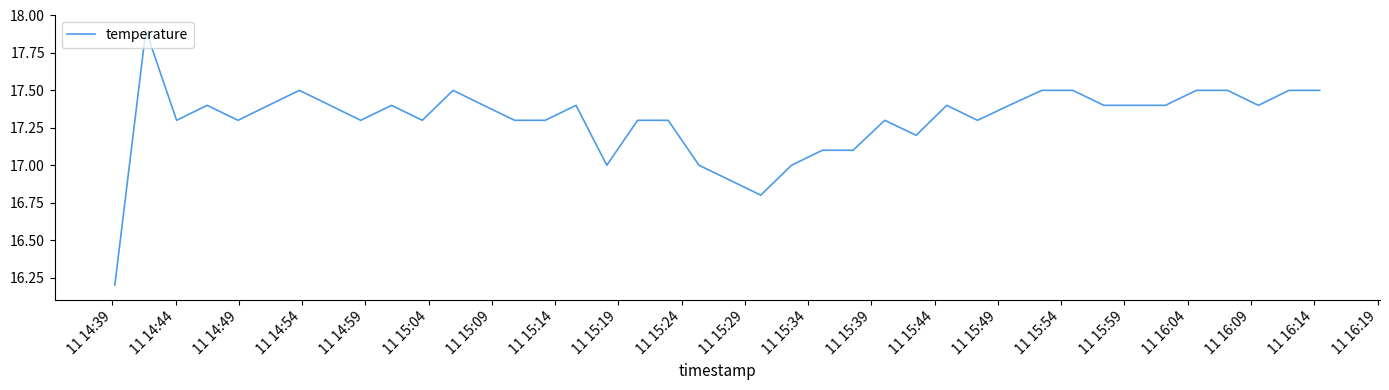

What is the greatest value displayed?

17.9